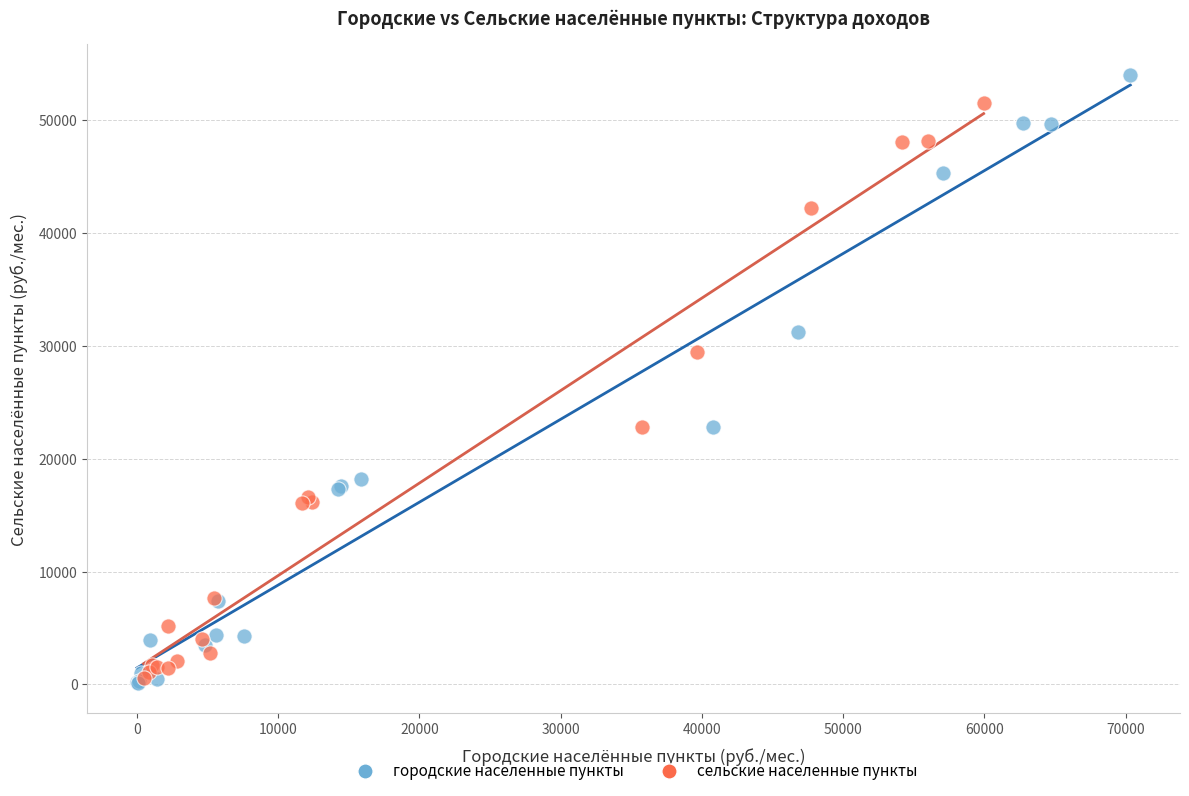

Which series has the largest Y range (max minus min)?

городские населенные пункты